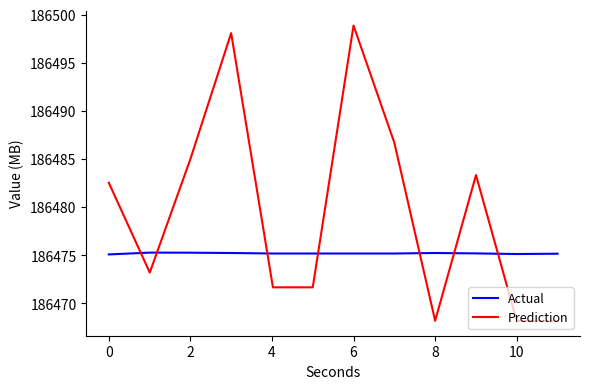

How many distinct data groups are displayed?

2